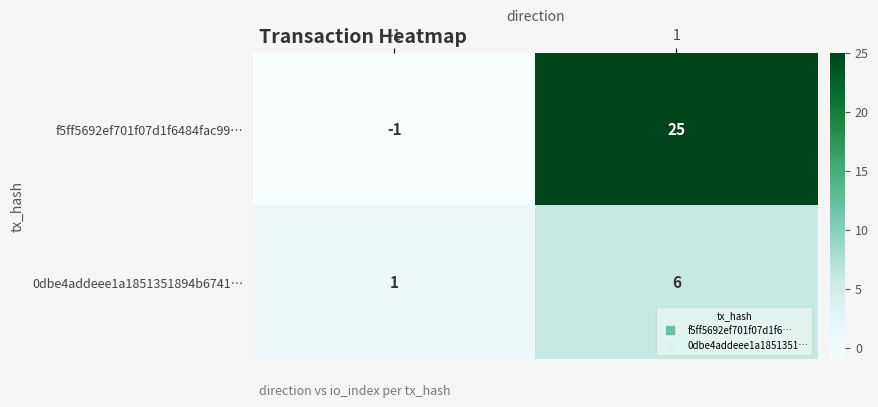

What is the spread (max minus min) of values at -1?

2